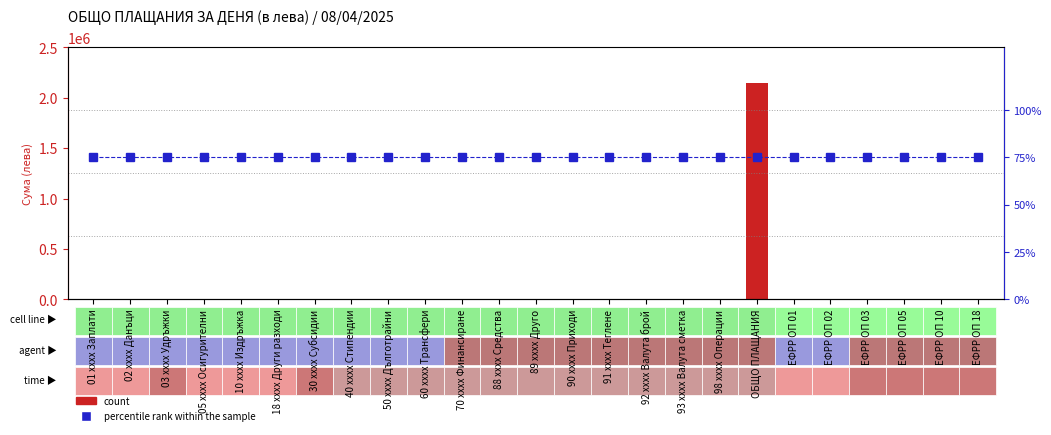

How many data points does each series have?

25